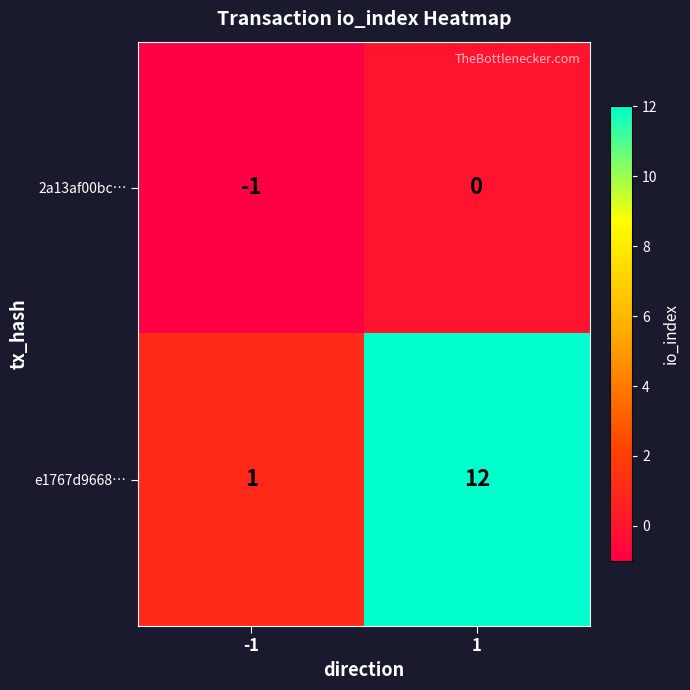

List the series in order of their overall mean, lowest first.

2a13af00bc…, e1767d9668…